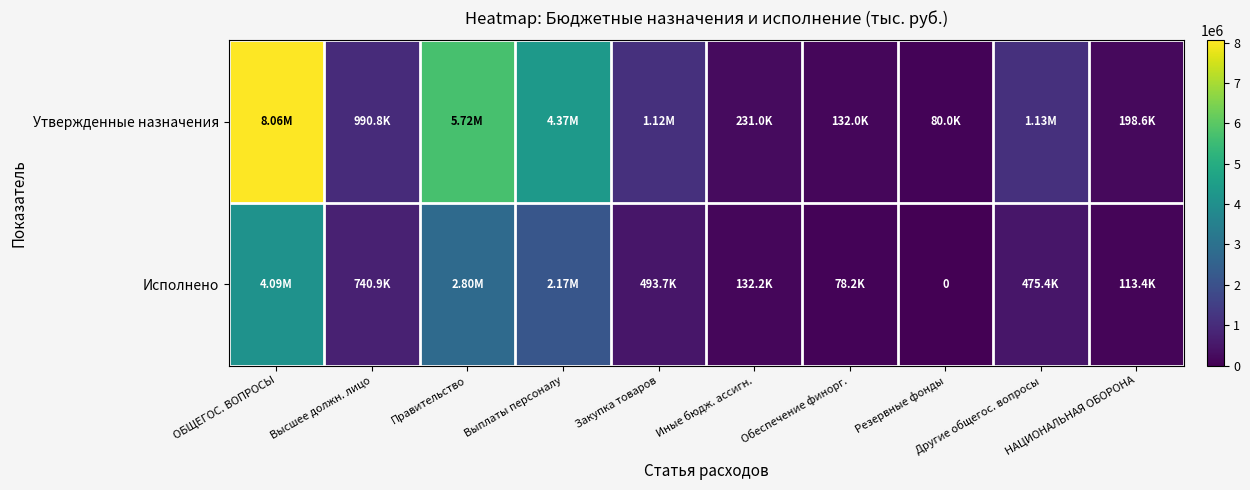

True or false: Утвержденные назначения has a value of 8055115.0 at ОБЩЕГОС. ВОПРОСЫ.

True